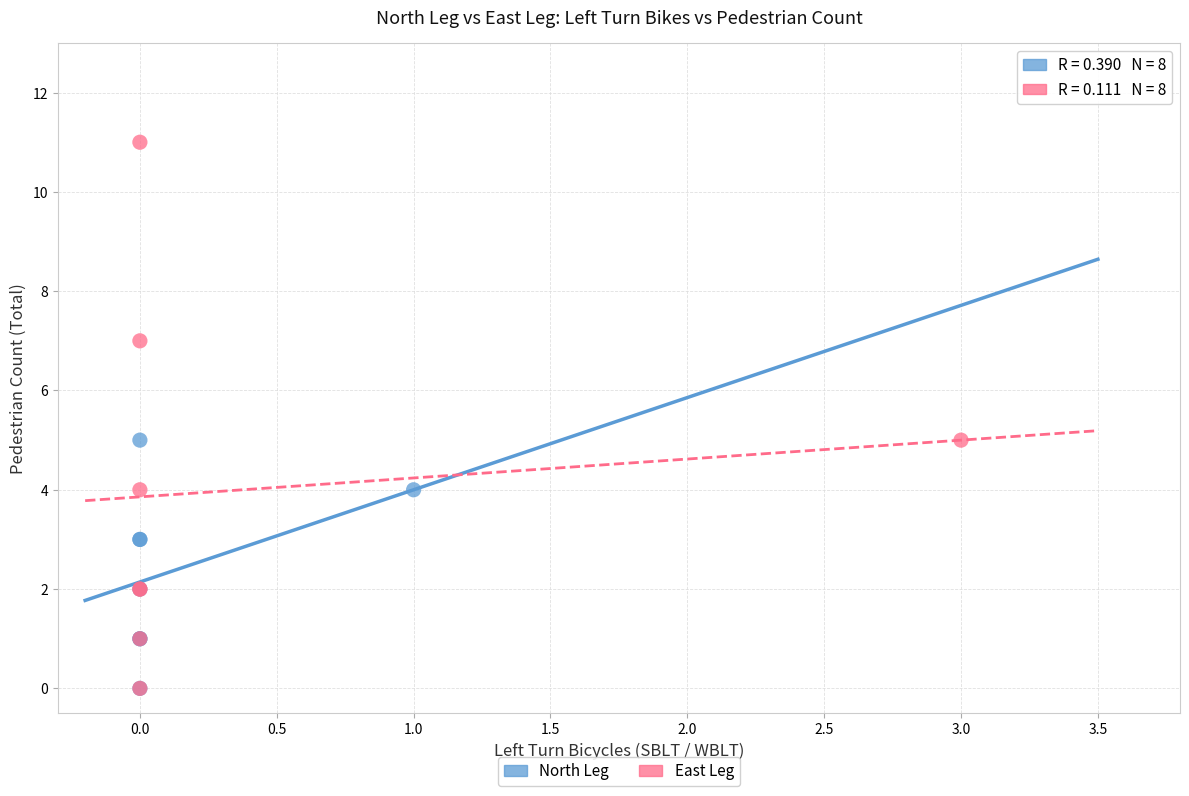

Which series contains the highest Y value?

East Leg